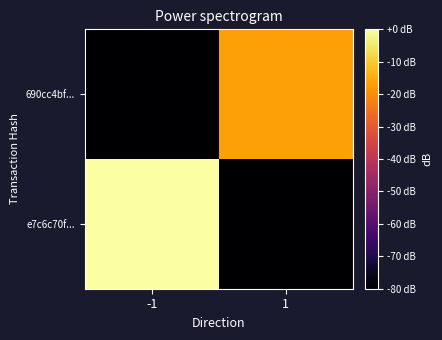

Which label corresponds to the smallest value in the chart?

1